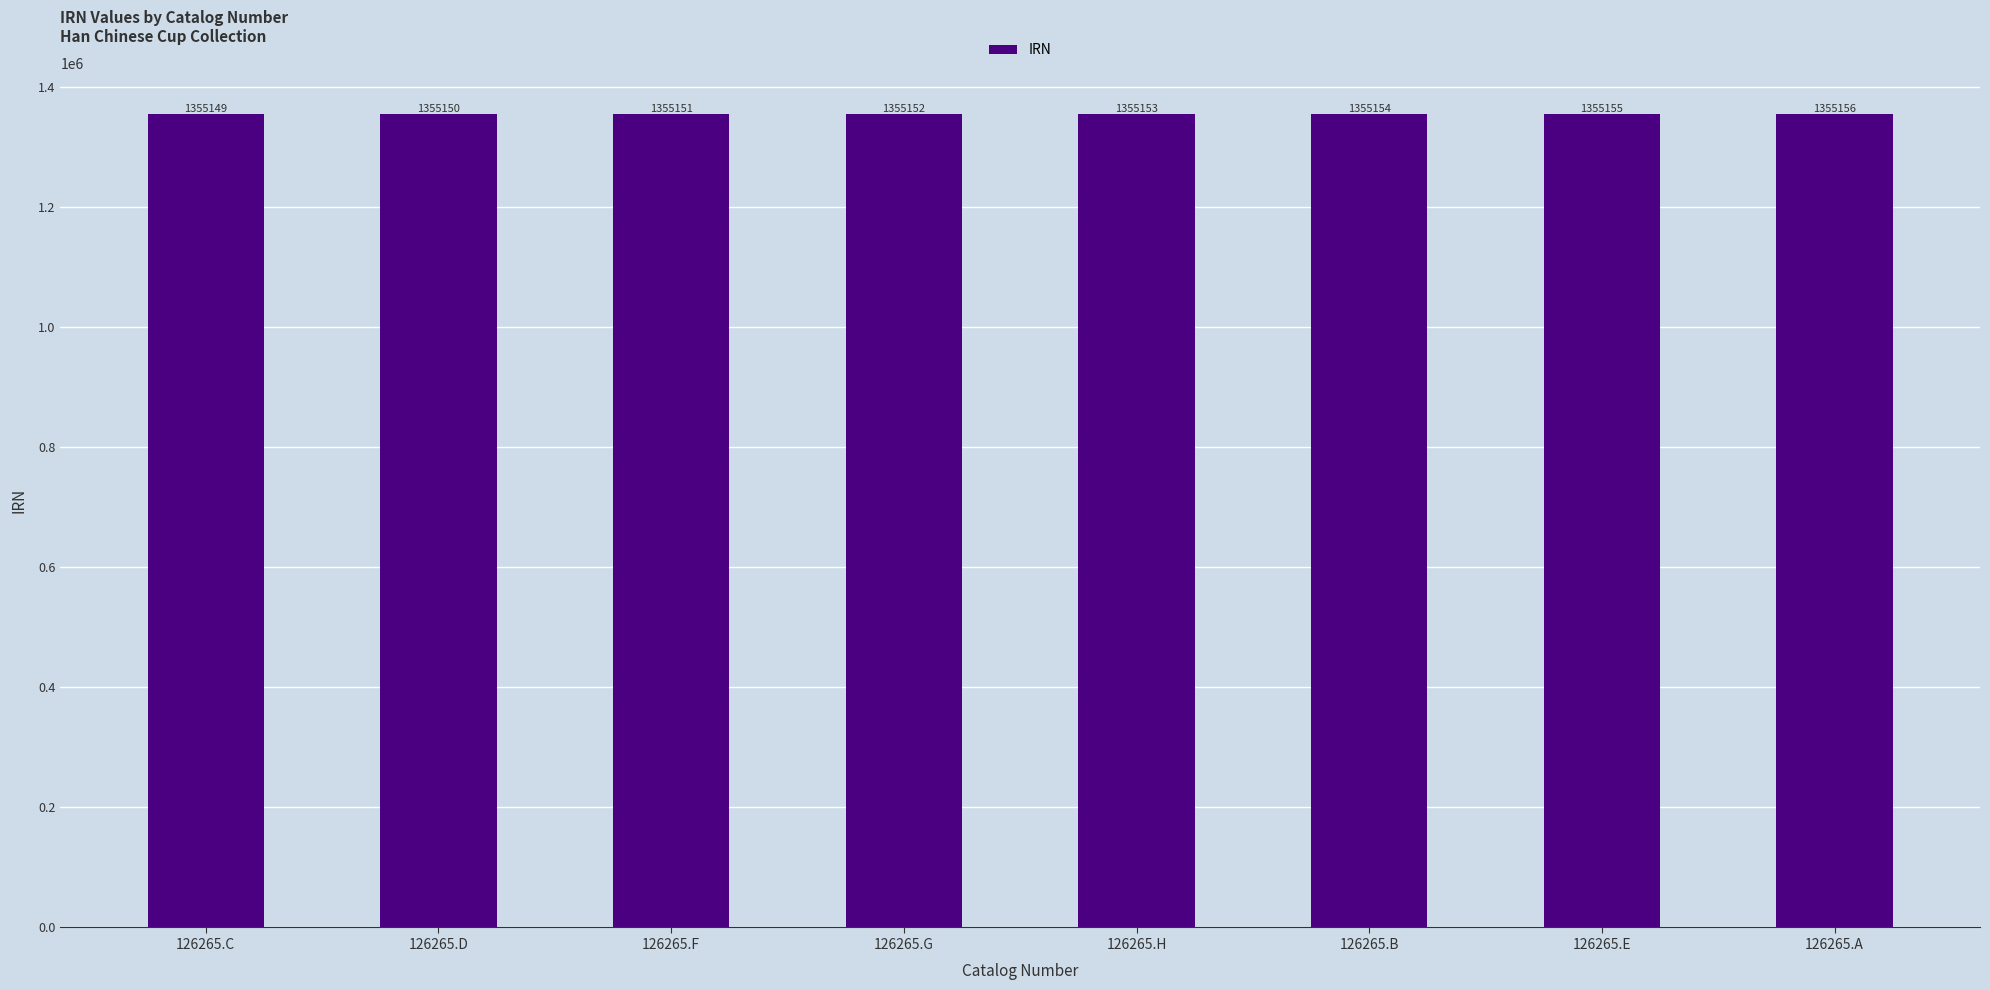

Reading left to right, what are all the values shown in this chart?

126265.C=1355149	126265.D=1355150	126265.F=1355151	126265.G=1355152	126265.H=1355153	126265.B=1355154	126265.E=1355155	126265.A=1355156